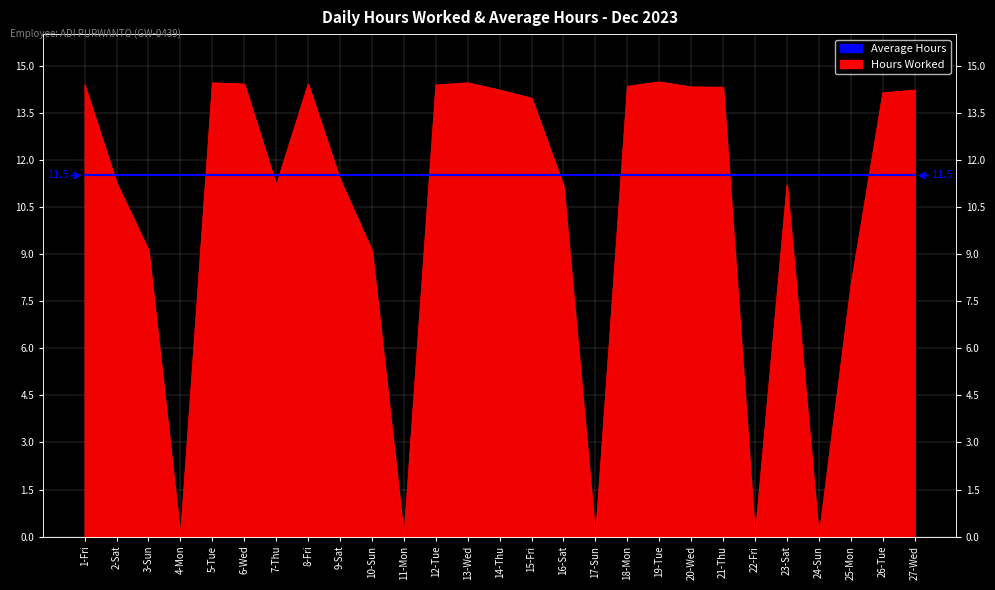

How many interior local valleys (lower than both neighbors) does the data have?

6